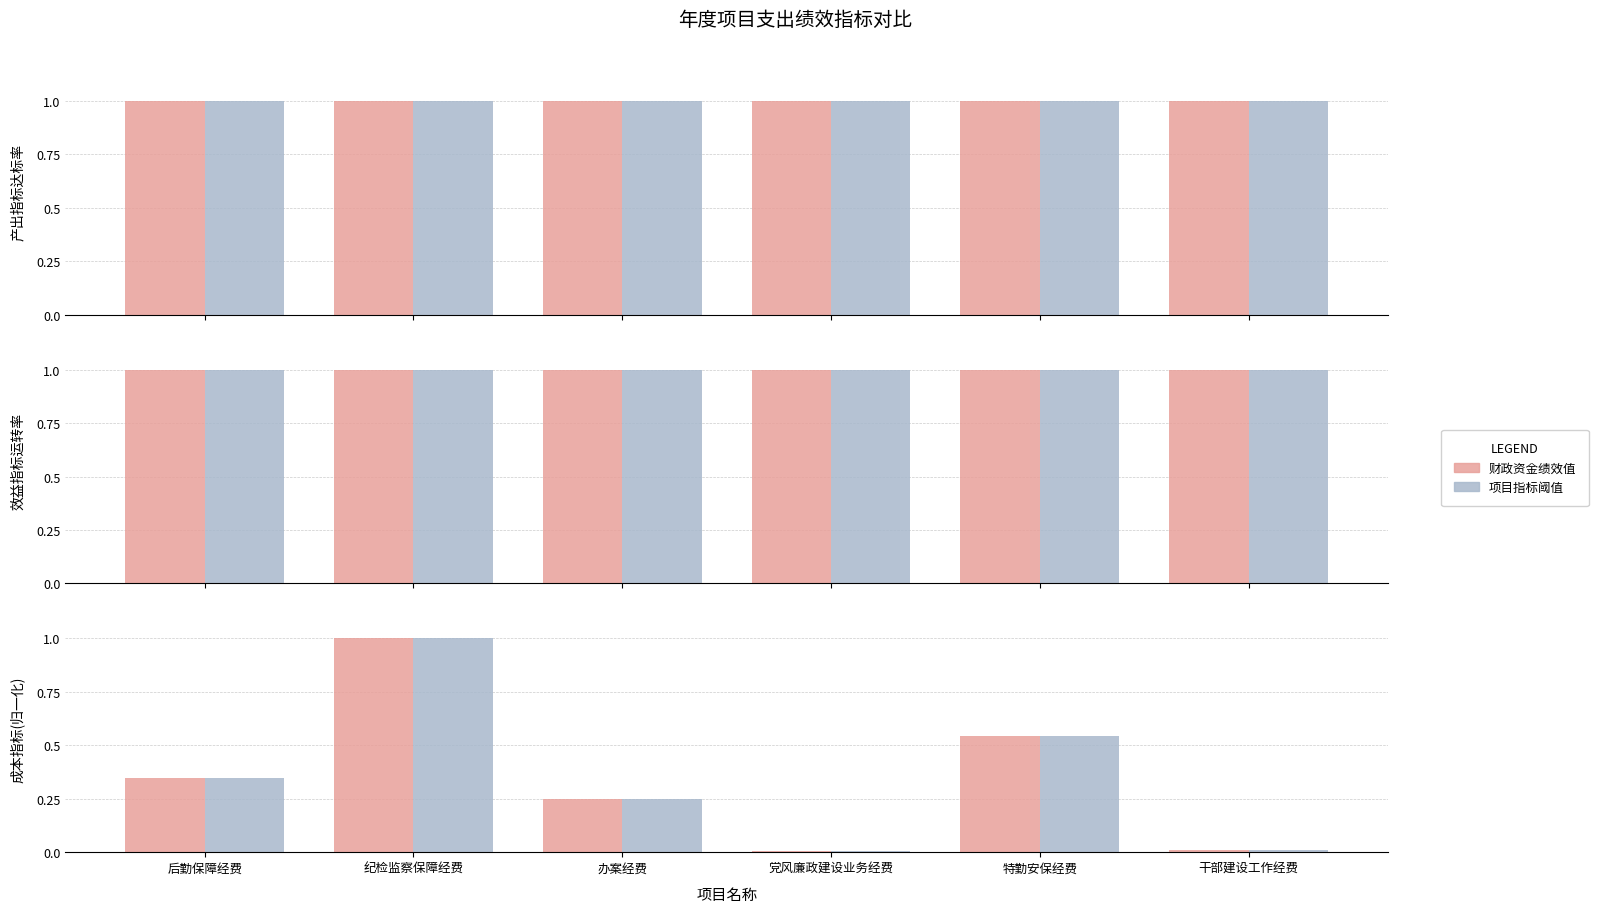

Count the number of data series in this chart.

2